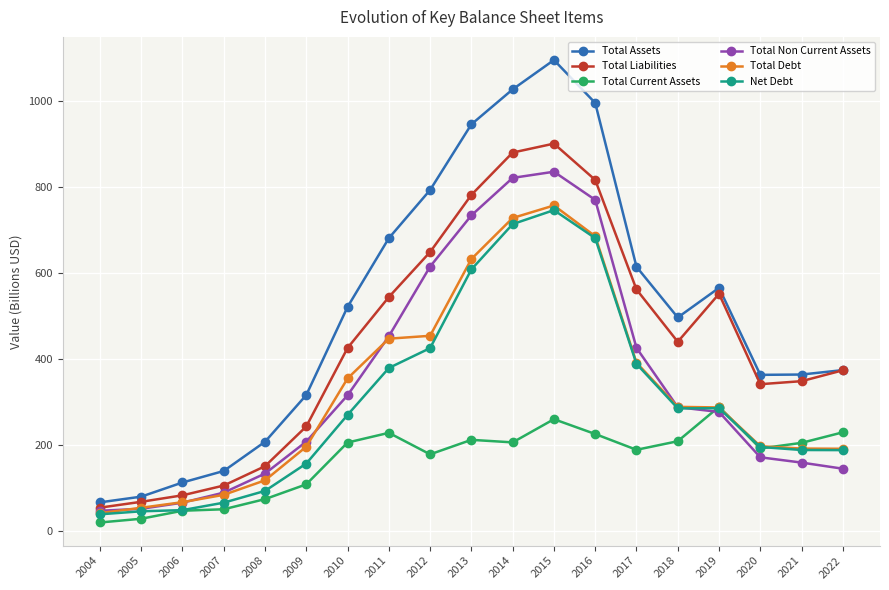

The value of Total Assets at 2015 is 1095.0. True or false?

True